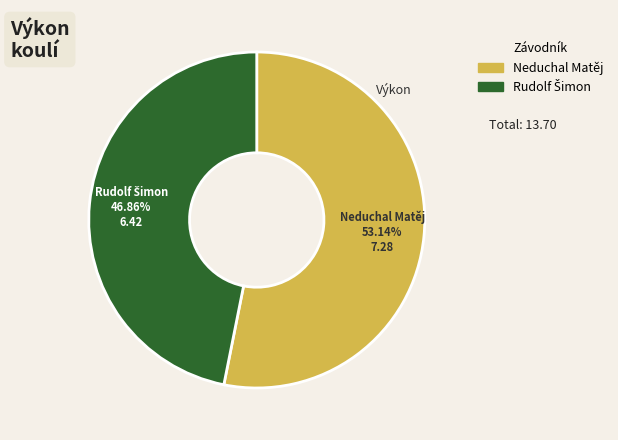

Which slice is the largest?

Neduchal Matěj